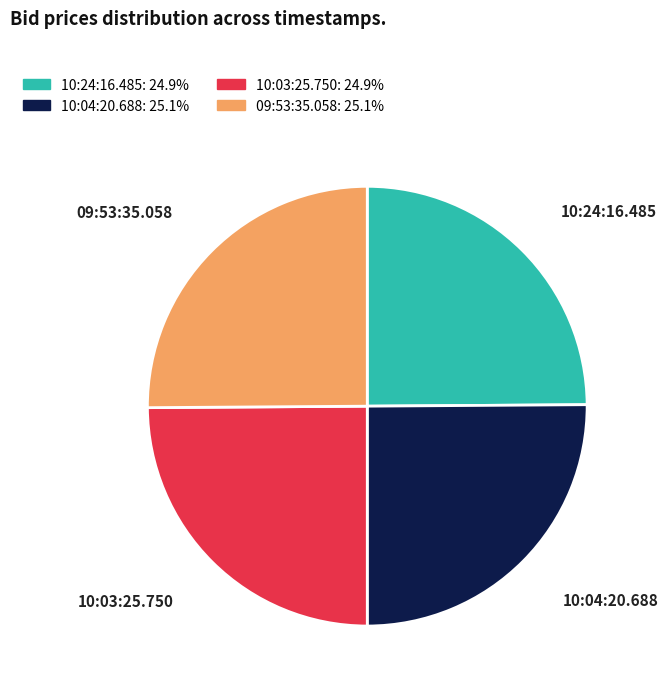

How many segments does this pie chart have?

4